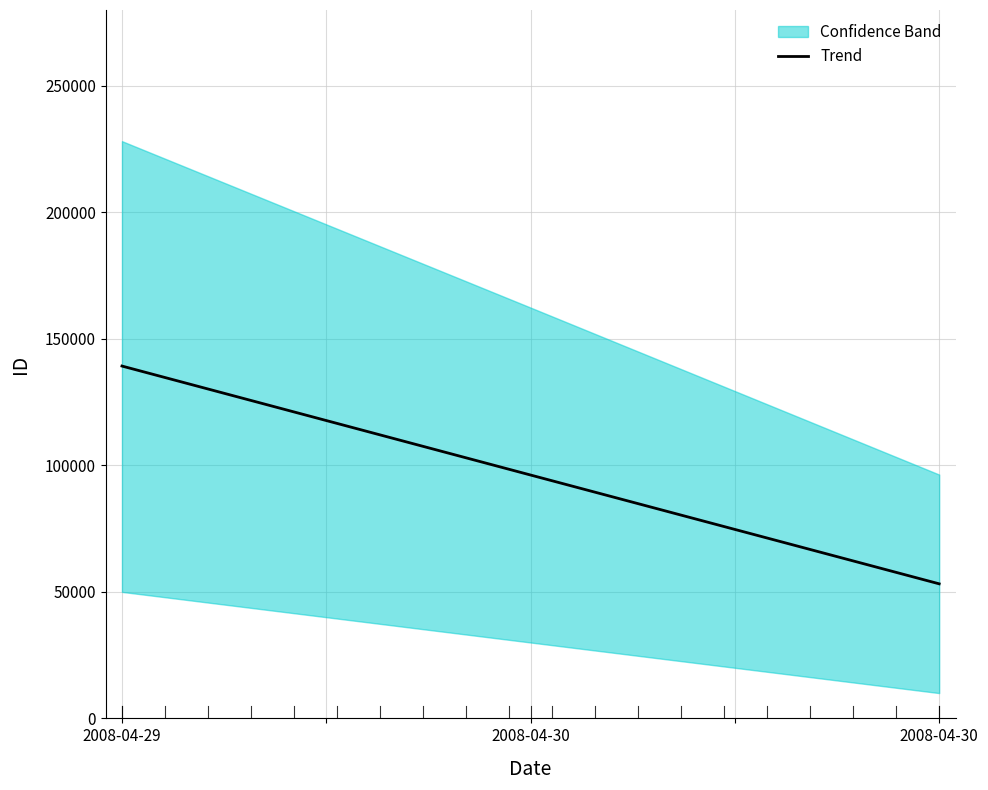

What is the ratio of the value at 2008-04-30 to the value at 2008-04-30?

1.8